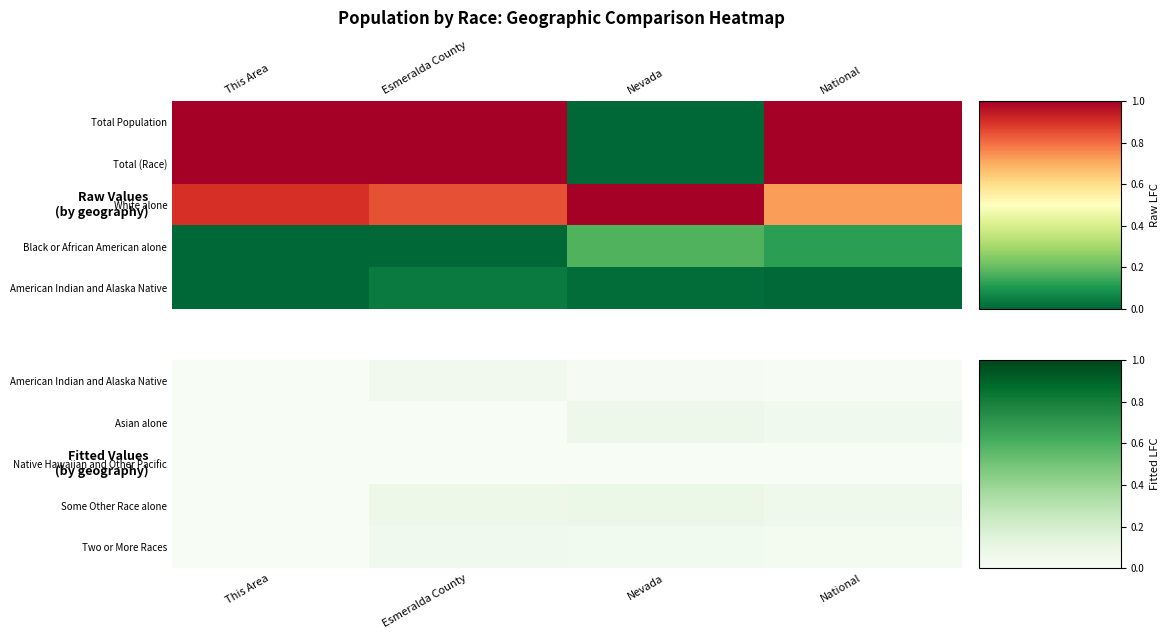

At how many categories does at least one series exceed 0?

4